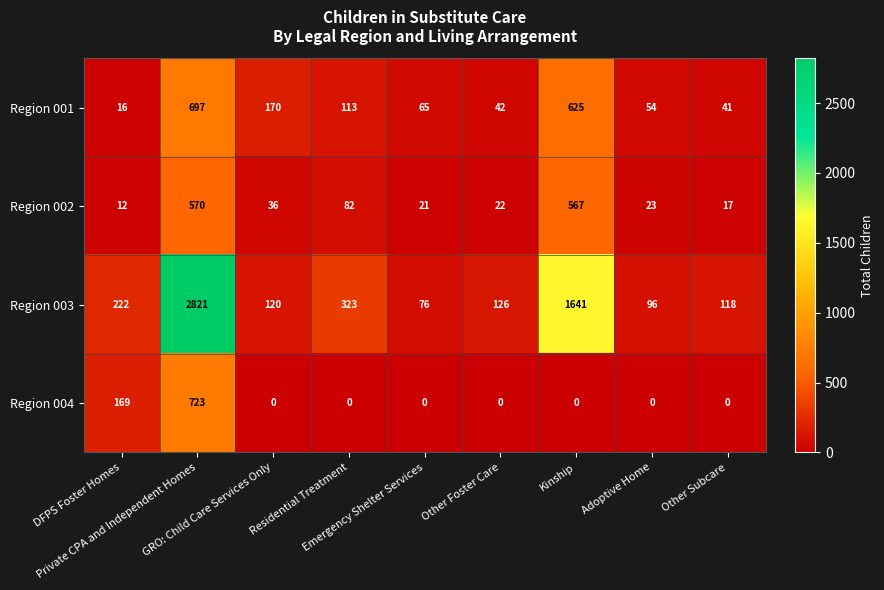

What is the spread (max minus min) of values at Other Foster Care?

126